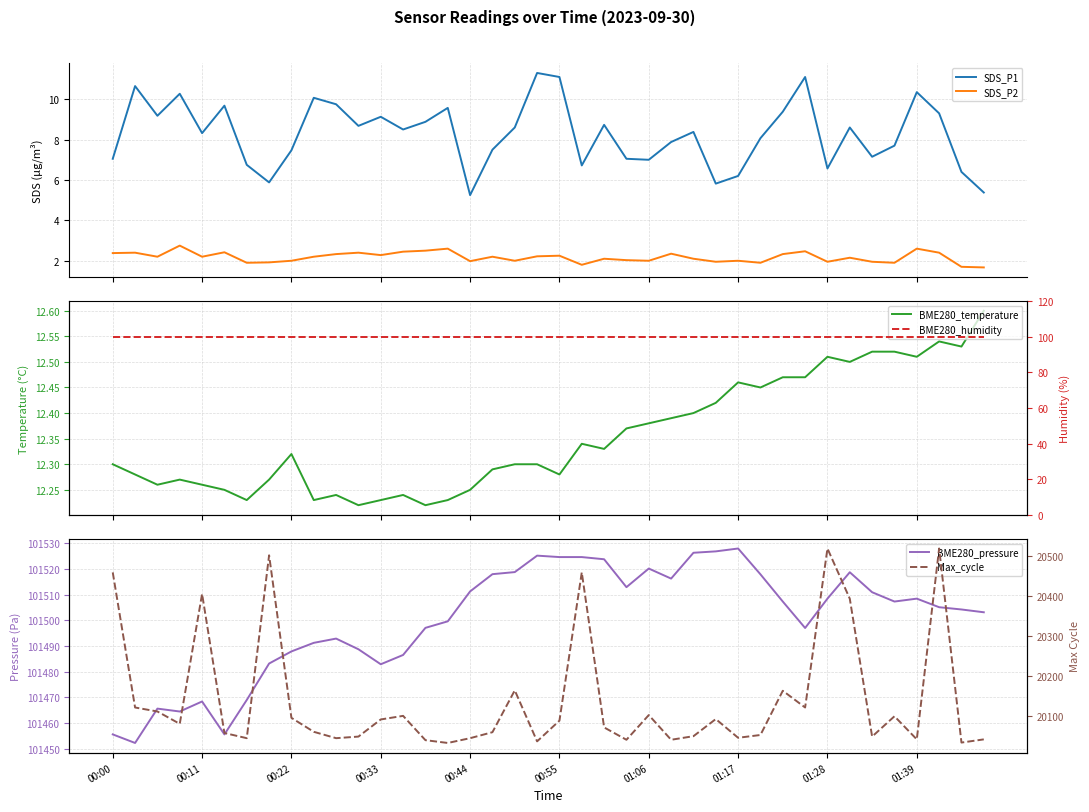

What is the sum of all SDS_P2 values?

86.9